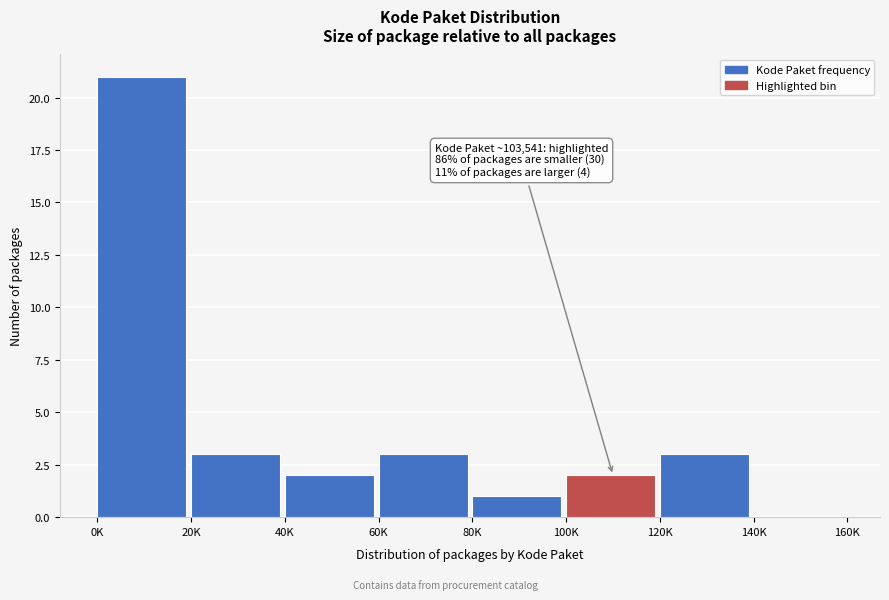

Reading left to right, extract all data points from this chart.

0K=21	20K=3	40K=2	60K=3	80K=1	100K=2	120K=3	140K=0